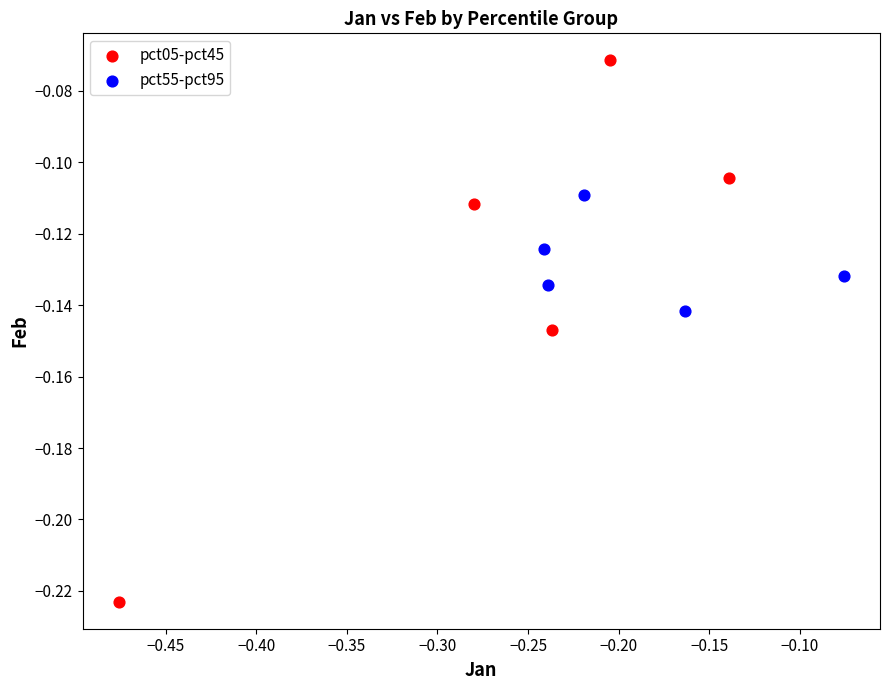

Which series contains the highest Y value?

pct05-pct45